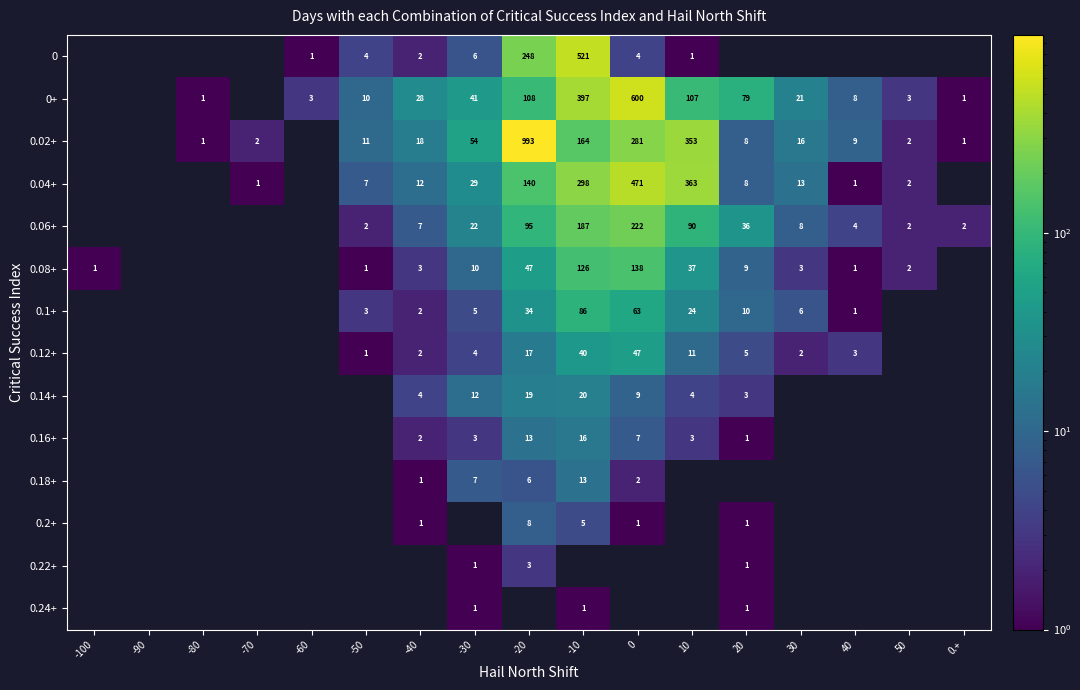

The value of 0.06+ at 20 is 8.9. True or false?

False